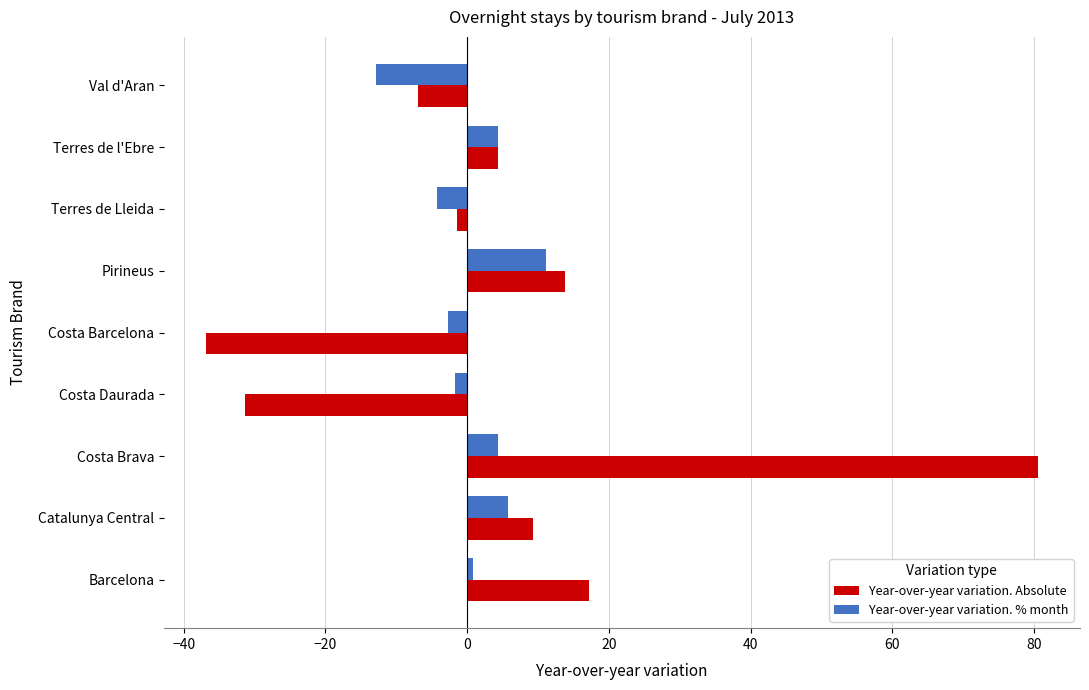

What is the minimum value for Year-over-year variation. % month?

-12.8